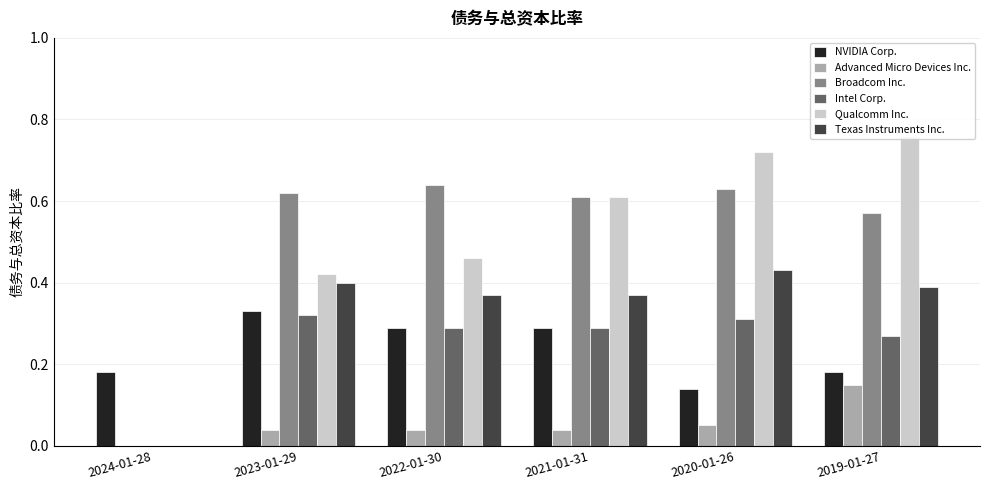

At which label does Broadcom Inc. reach its peak?

2022-01-30